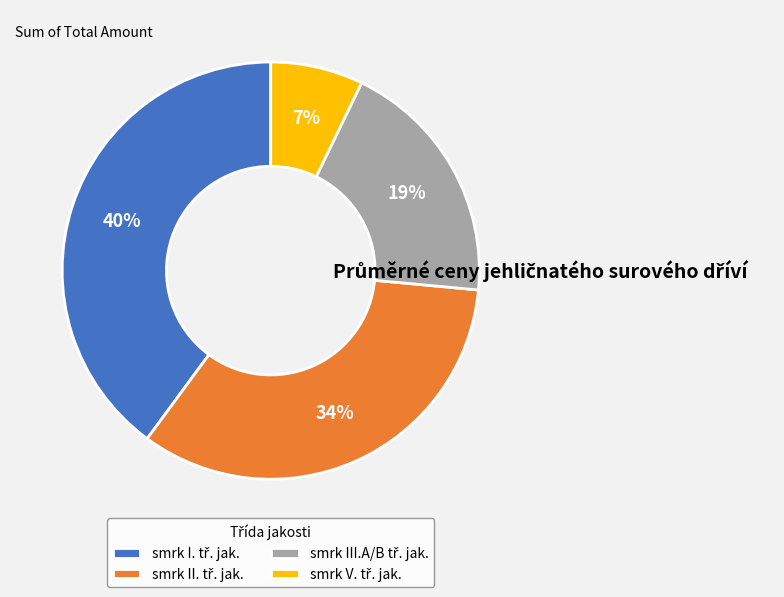

Is there a majority slice in this chart?

No